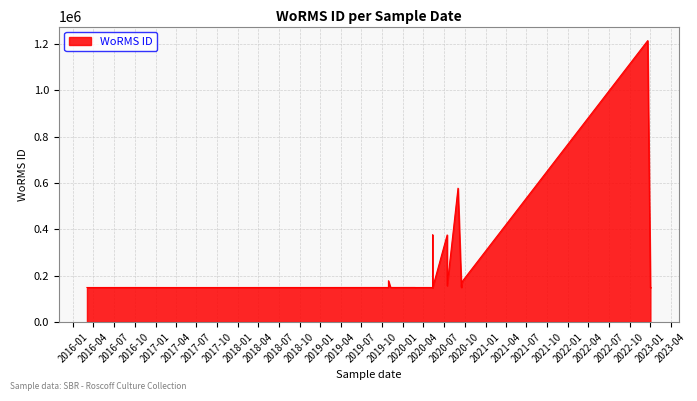

What is the maximum value shown in the chart?

1214732